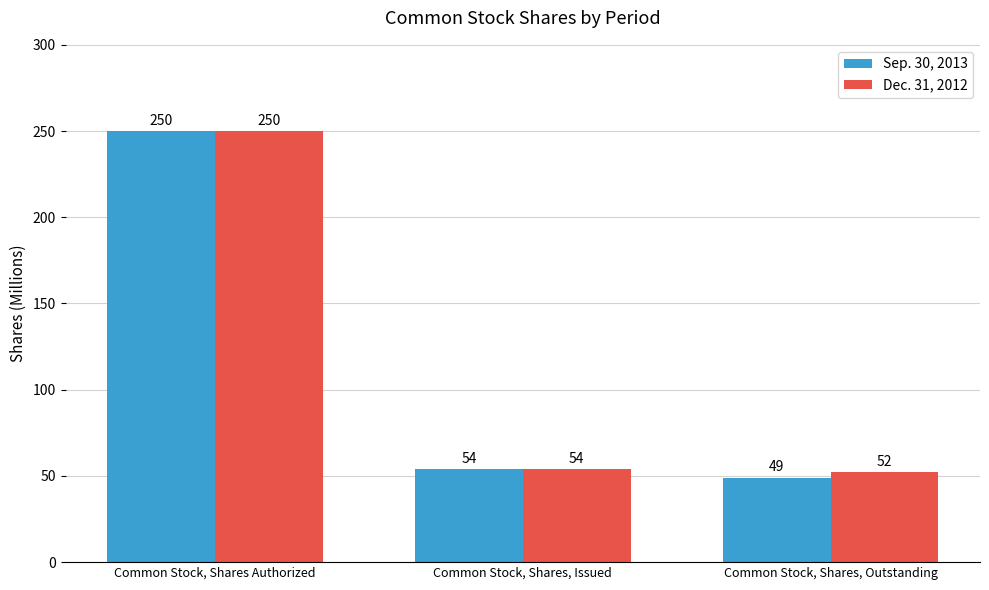

Which series has the widest spread of values?

Sep. 30, 2013